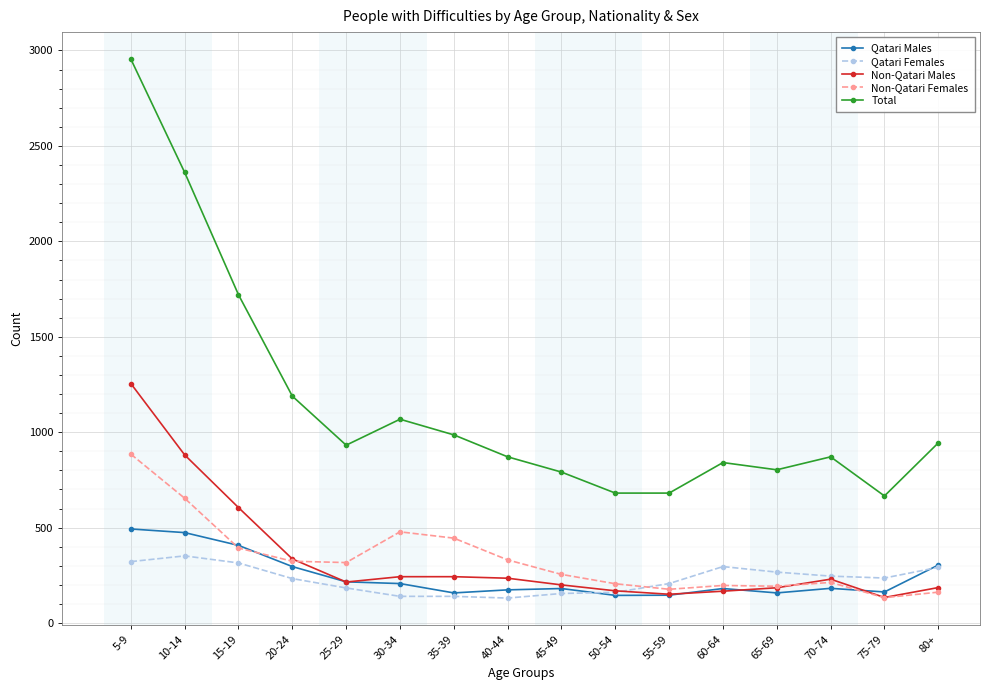

List the series in order of their peak value, highest first.

Total, Non-Qatari Males, Non-Qatari Females, Qatari Males, Qatari Females